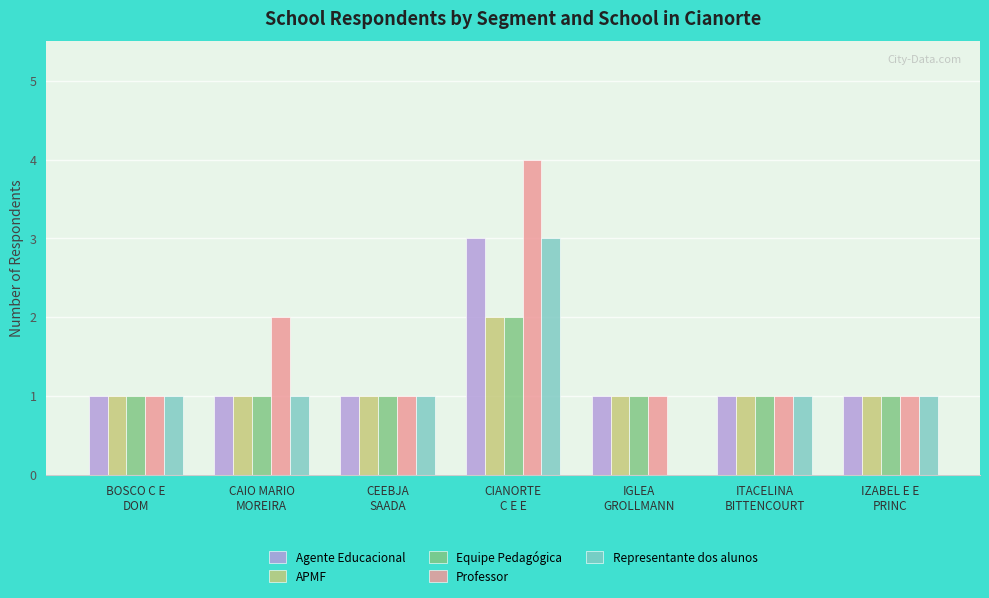

What are all the series names shown in the legend?

Agente Educacional, APMF, Equipe Pedagógica, Professor, Representante dos alunos